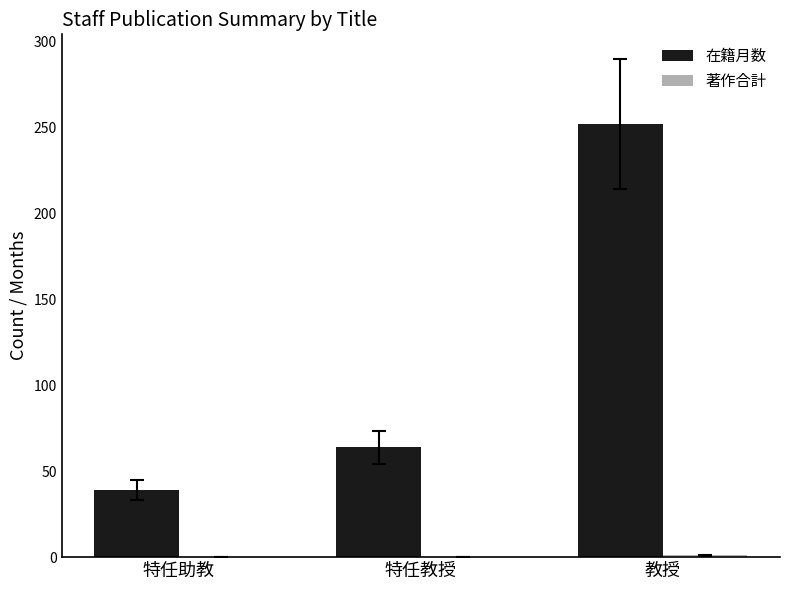

Between 特任助教 and 教授, which series saw the biggest shift?

在籍月数